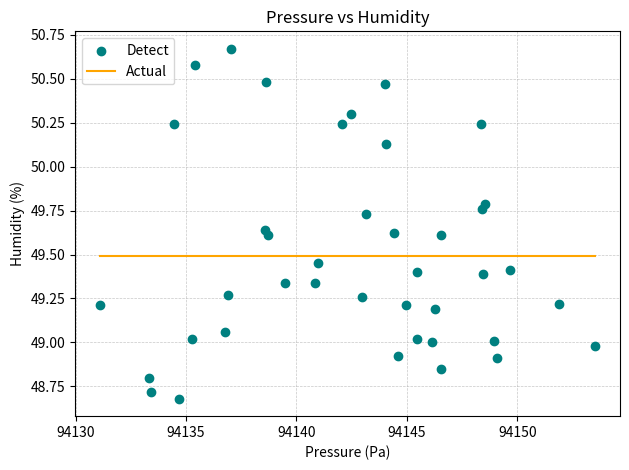

What is the range of Y values (max minus min)?

2.0